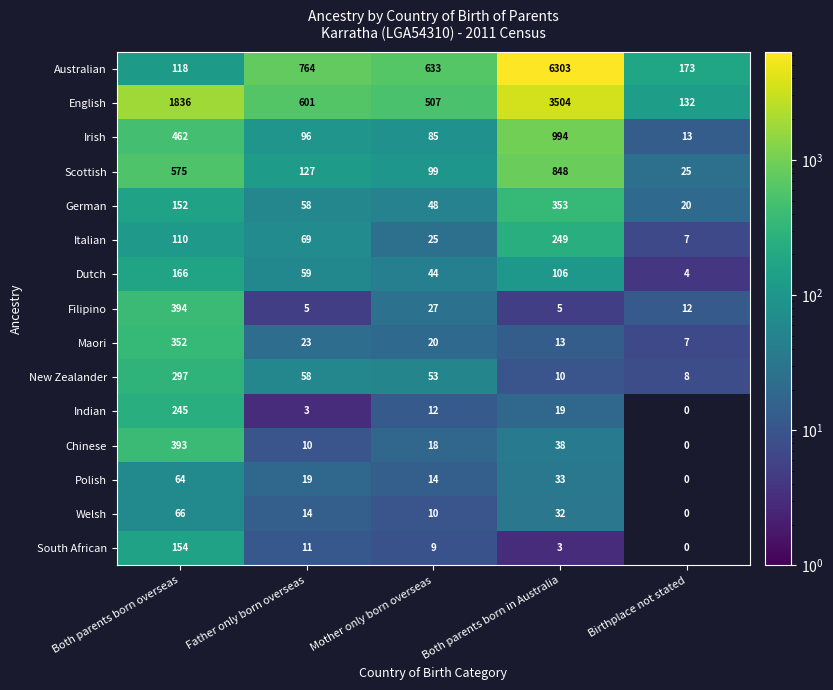

What is the minimum value shown in the chart?

3.0